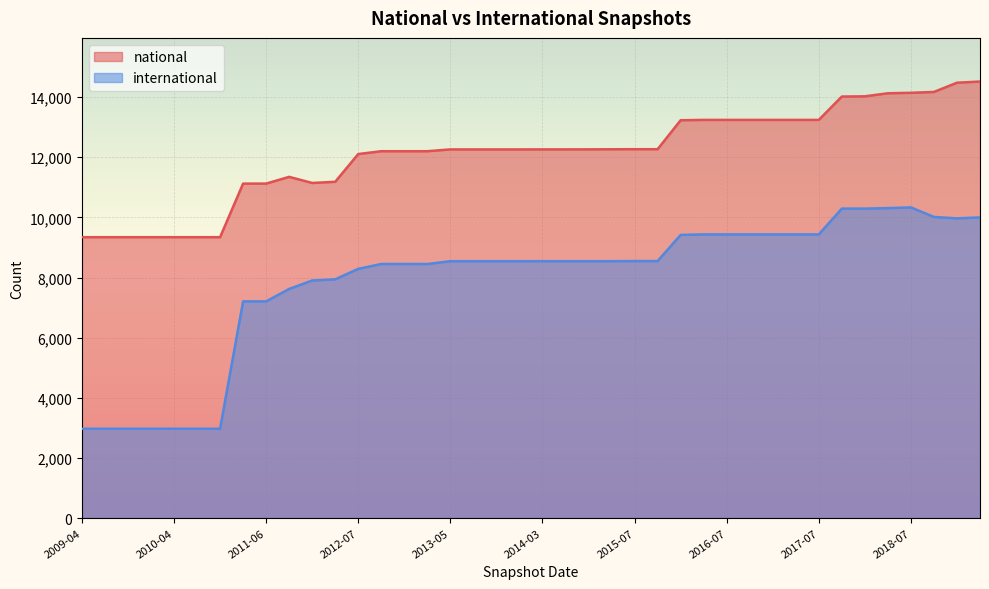

What is the label of the 39th point from the left?

2019-01-01